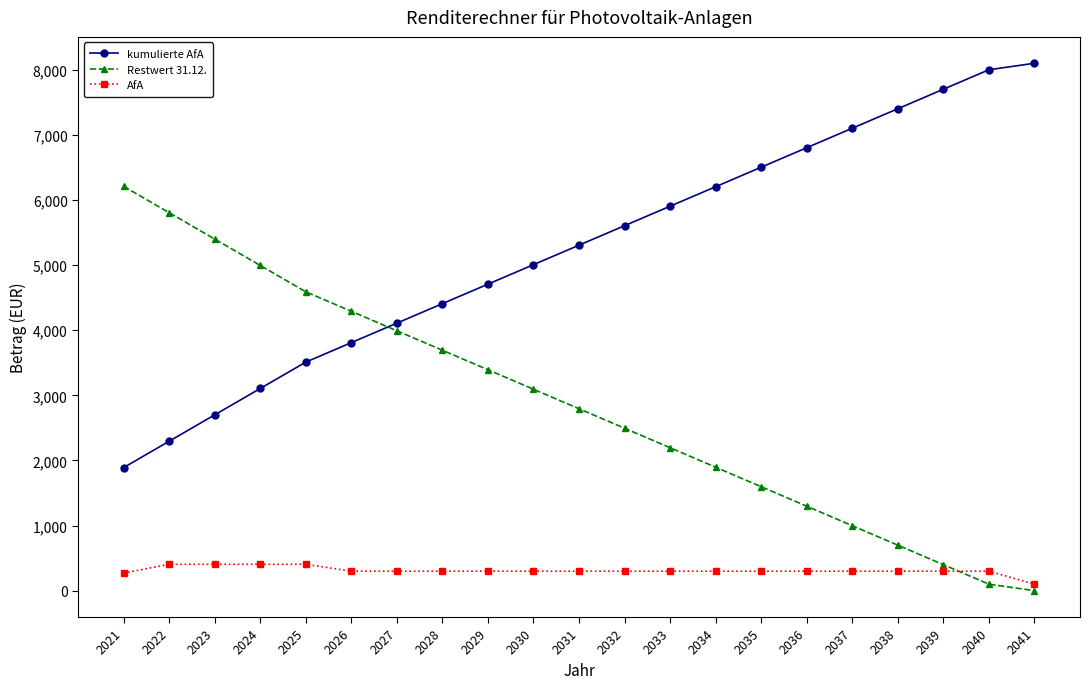

True or false: Restwert 31.12. and AfA cross at least once.

True